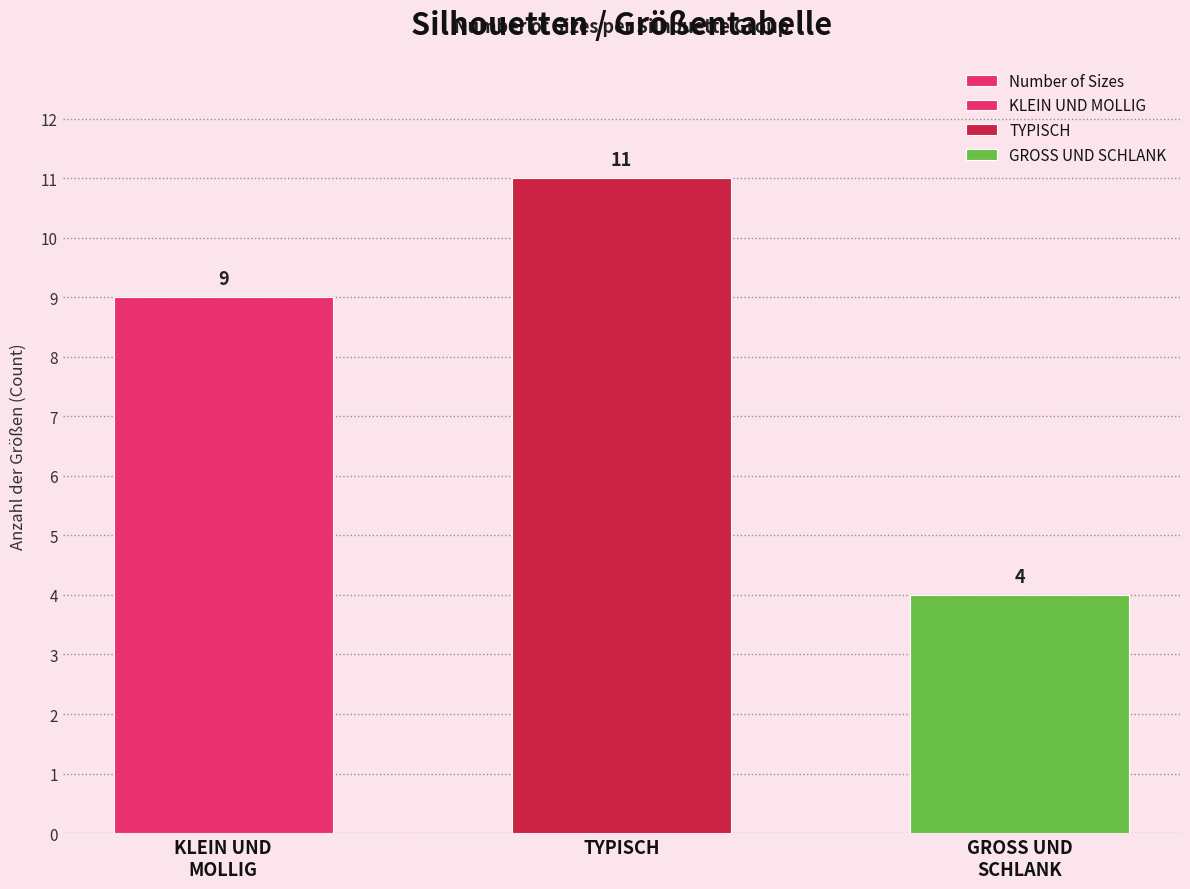

Reading left to right, transcribe all the data shown in this chart.

KLEIN UND
MOLLIG=9	TYPISCH=11	GROSS UND
SCHLANK=4